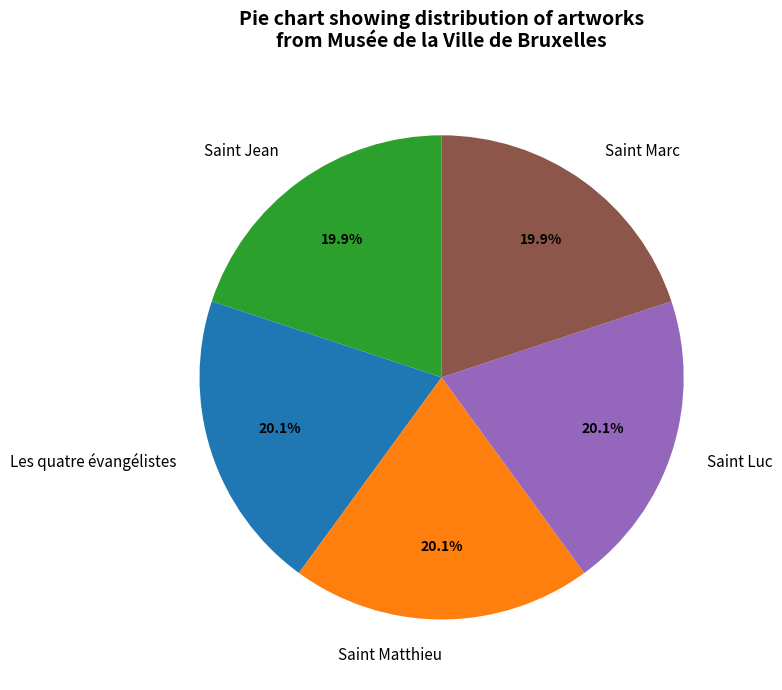

Is there any slice that represents more than half of the pie?

No